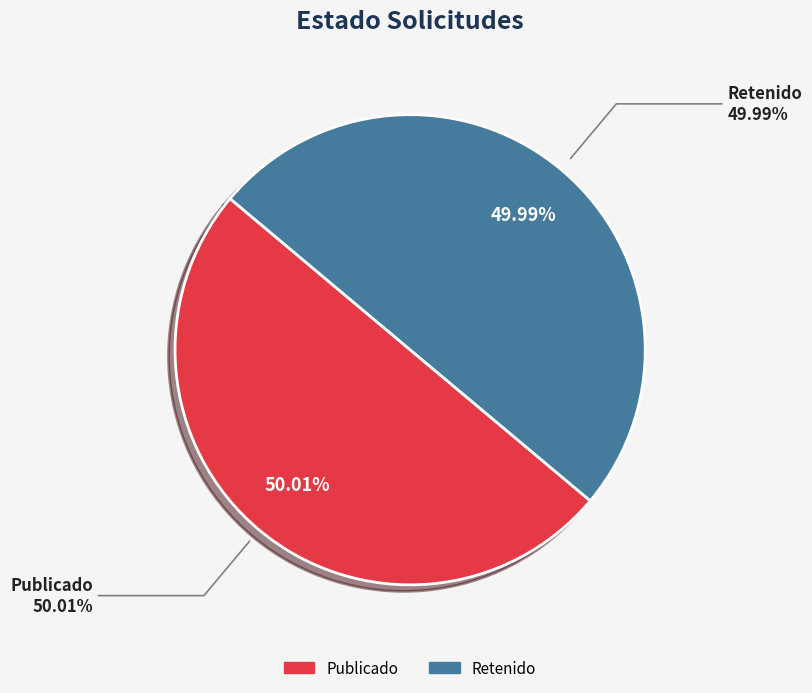

Which slice is the largest?

PUB